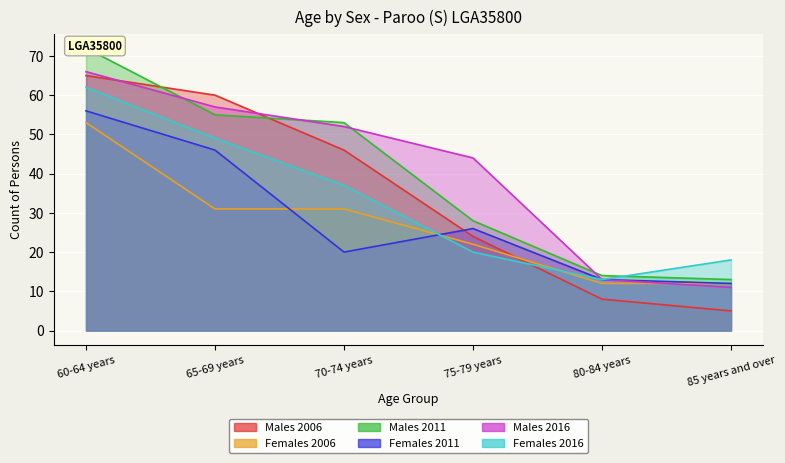

True or false: Females 2016 has more than 2 points higher than both neighbors.

False